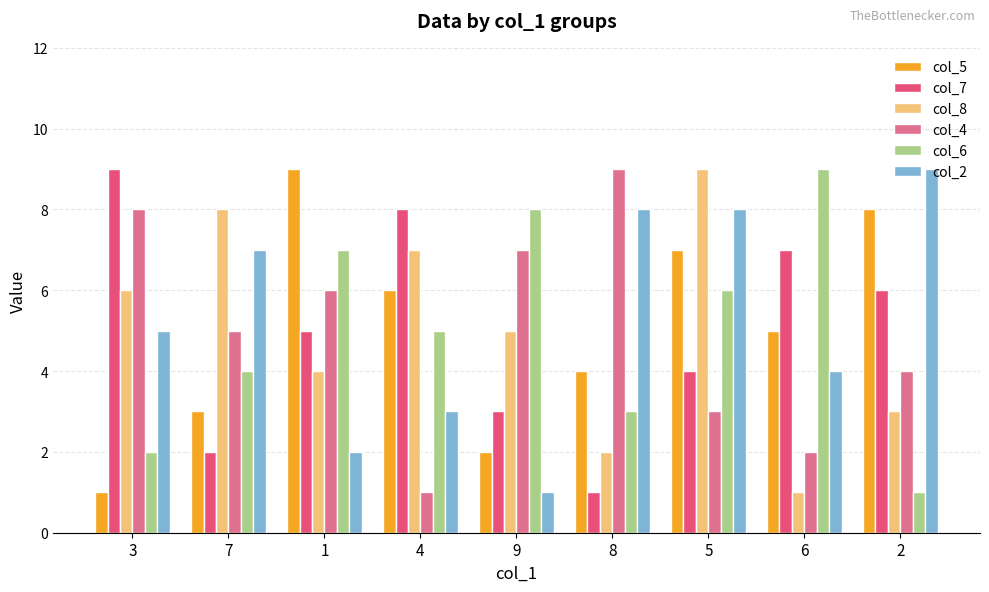

Is it true that col_2 equals 10 at 5?

False